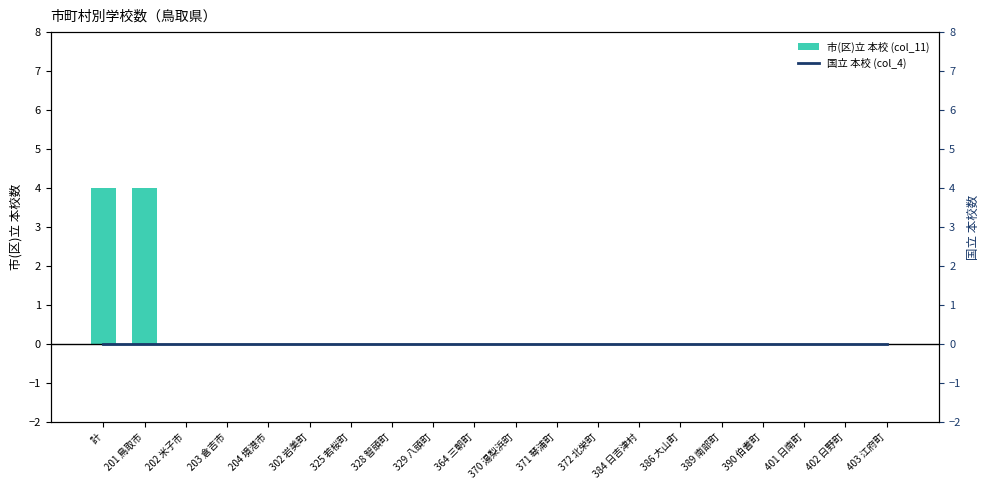

Reading left to right, transcribe all the data shown in this chart.

市(区)立 本校 (col_11): 4	4	0	0	0	0	0	0	0	0	0	0	0	0	0	0	0	0	0	0
国立 本校 (col_4): 0	0	0	0	0	0	0	0	0	0	0	0	0	0	0	0	0	0	0	0